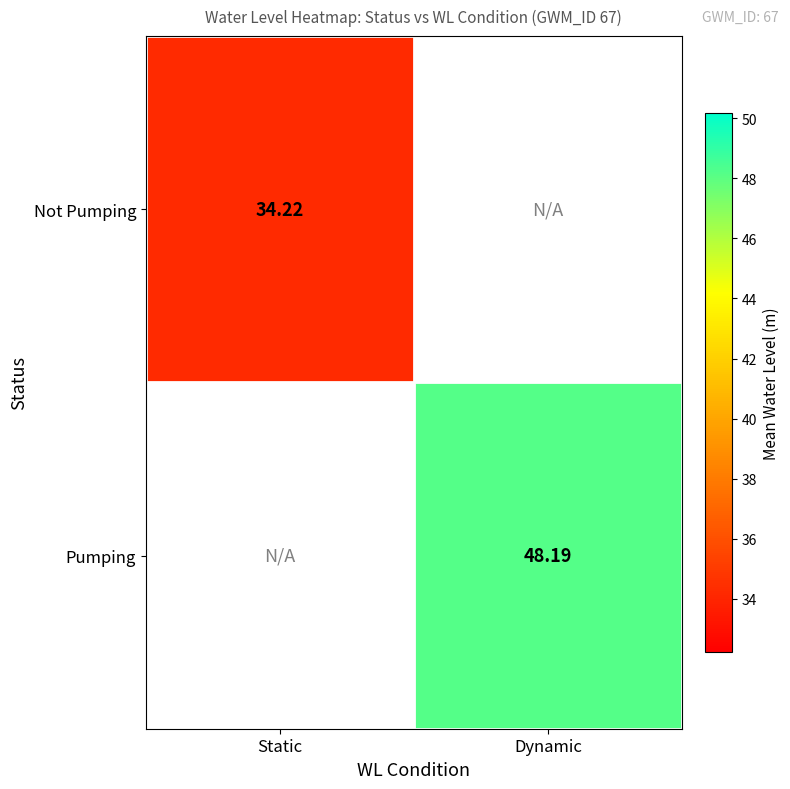

At Static, list the series in order from largest to smallest.

Not Pumping, Pumping